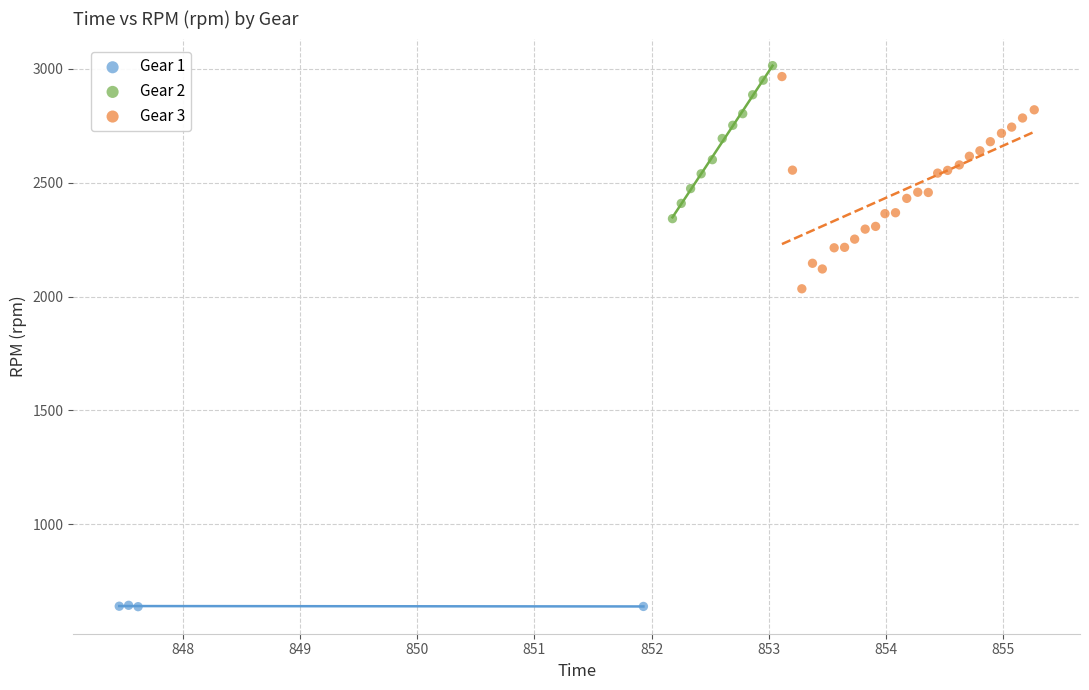

Which series has the widest spread of Y values?

Gear 3